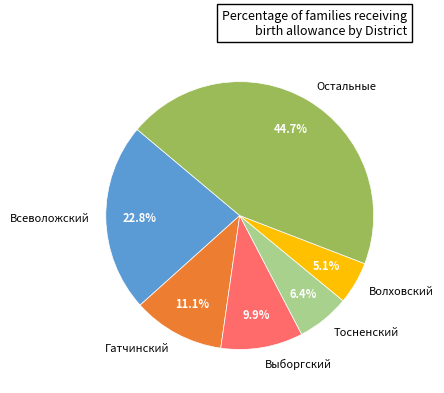

The Тосненский slice represents 13% of the pie. True or false?

False